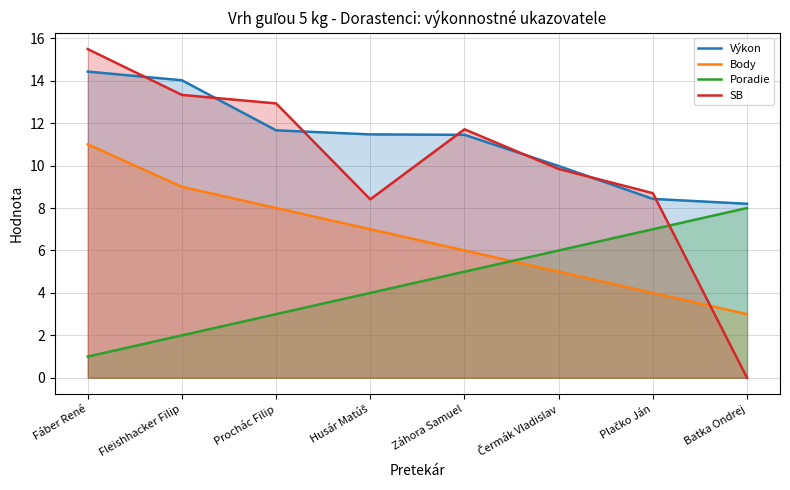

True or false: Výkon and Body cross at least once.

False